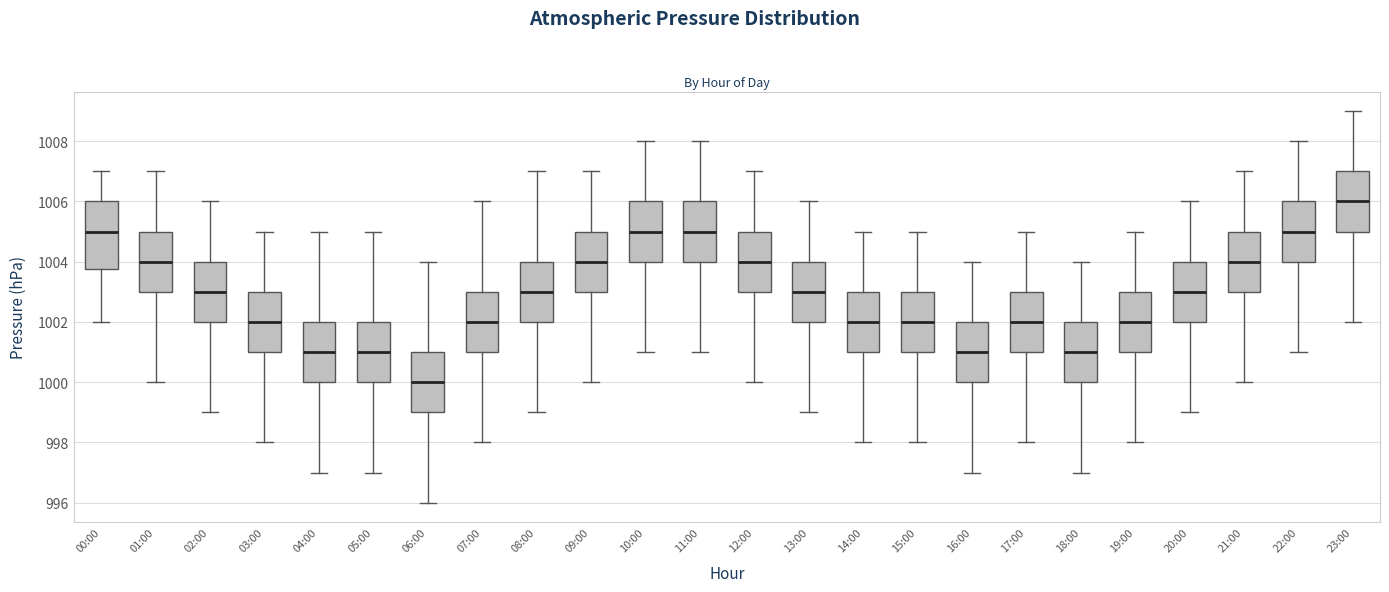

Which box has the highest median line?

23:00